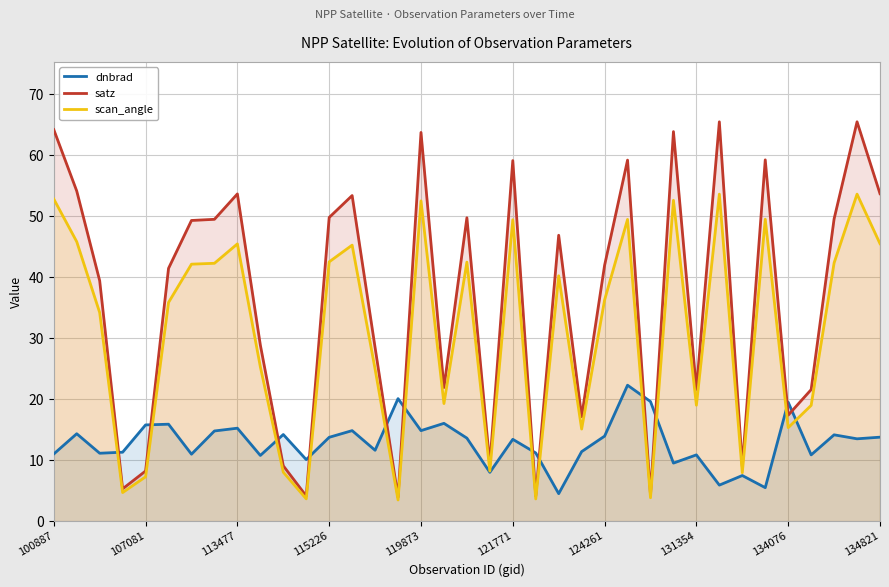

True or false: satz and dnbrad cross at least once.

True